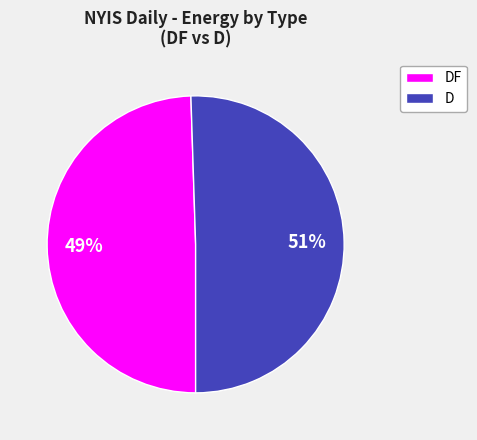

Which slice is the smallest?

DF